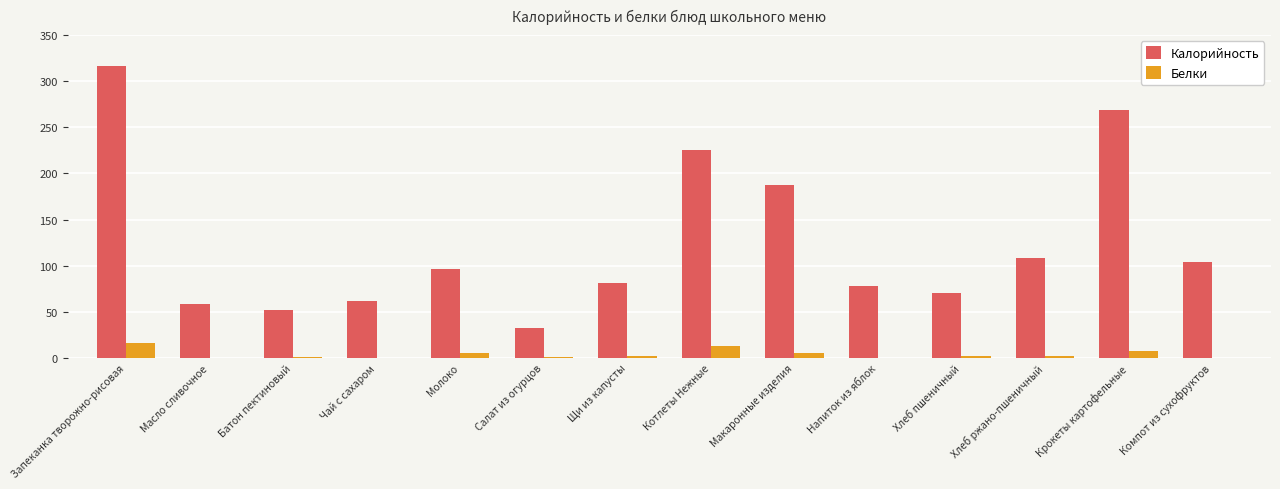

Is it true that Калорийность equals 225.8 at Котлеты Нежные?

True